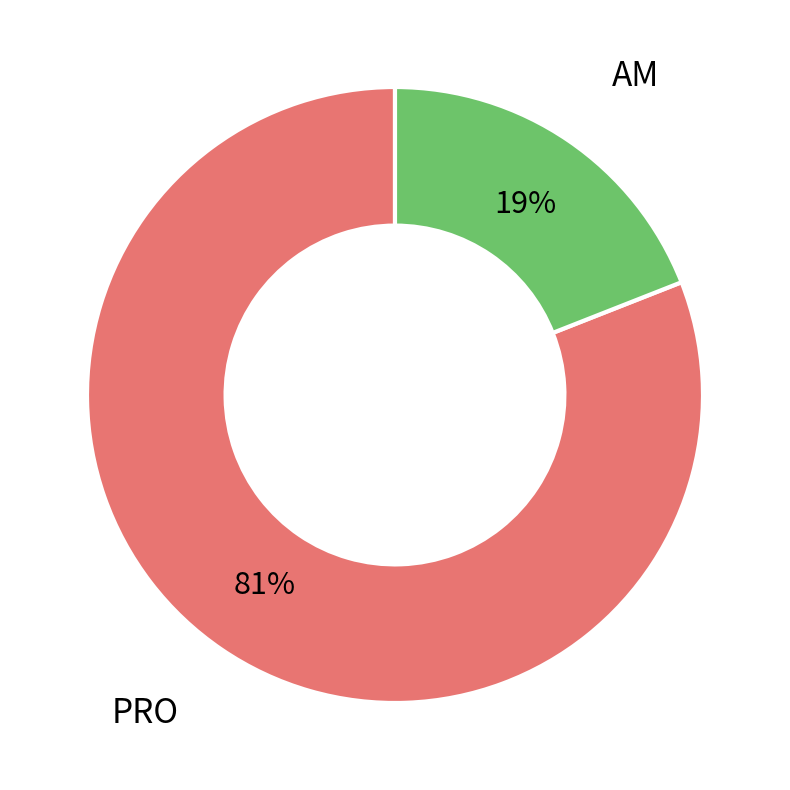

Is there any slice that represents more than half of the pie?

Yes